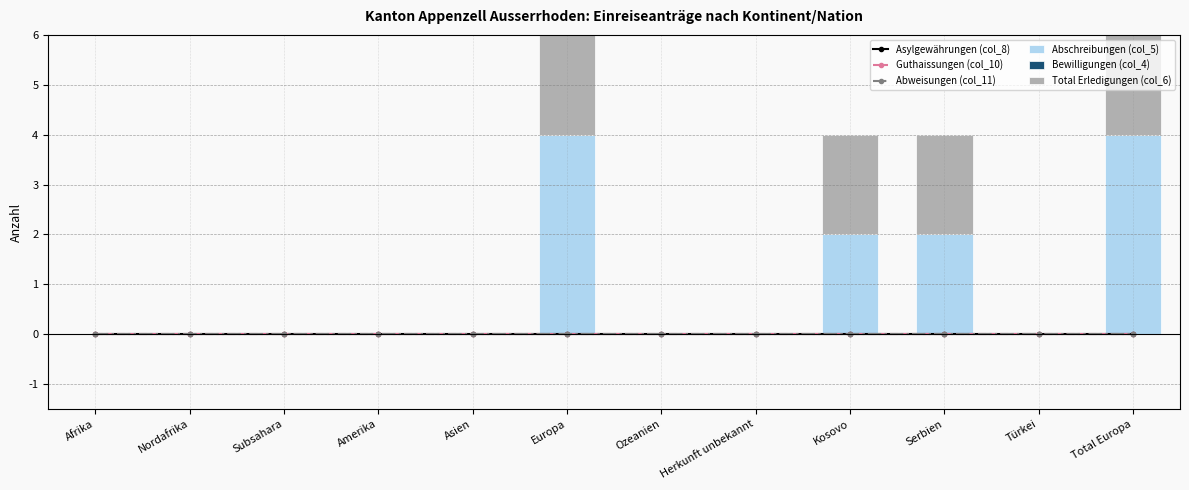

What is the label of the 1st bar from the right?

Total Europa